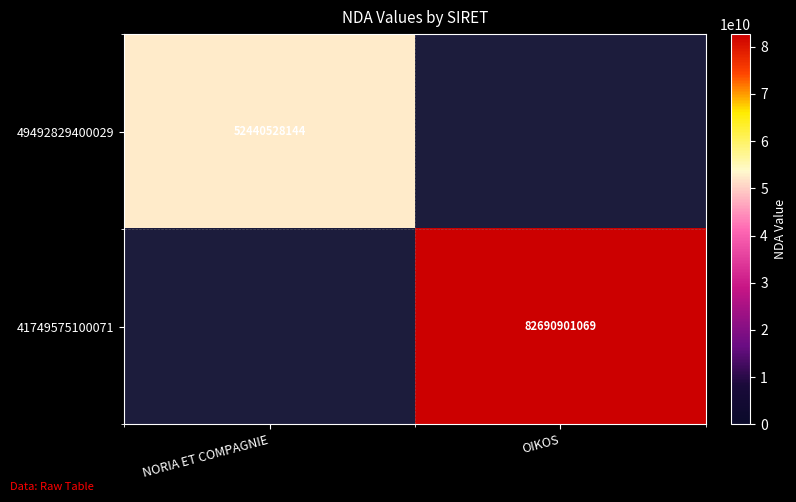

The 41749575100071 series shows 82690901069 at OIKOS. True or false?

True